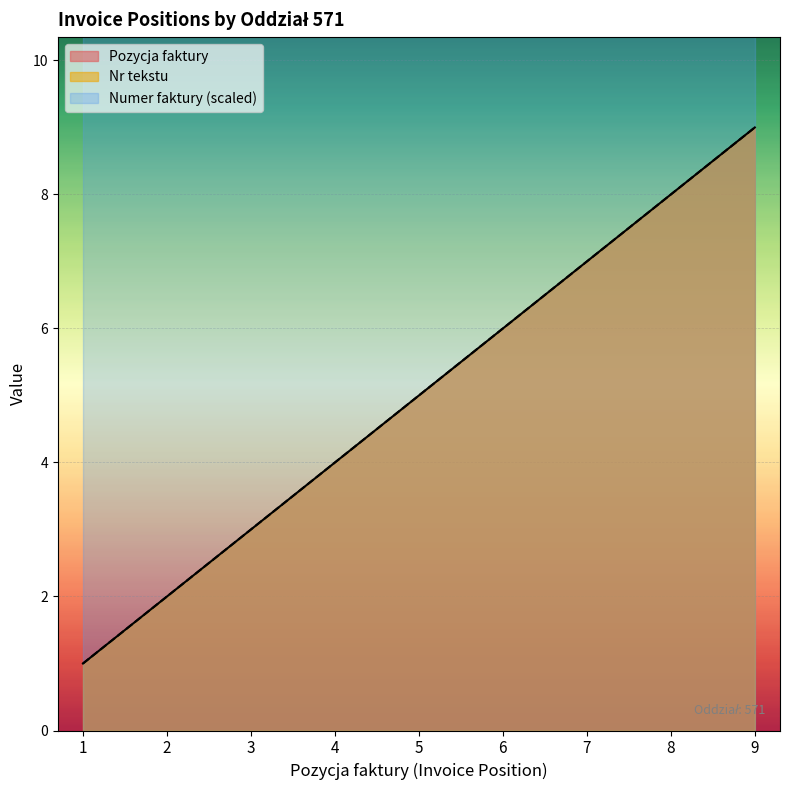

True or false: Pozycja faktury and Nr tekstu cross at least once.

False